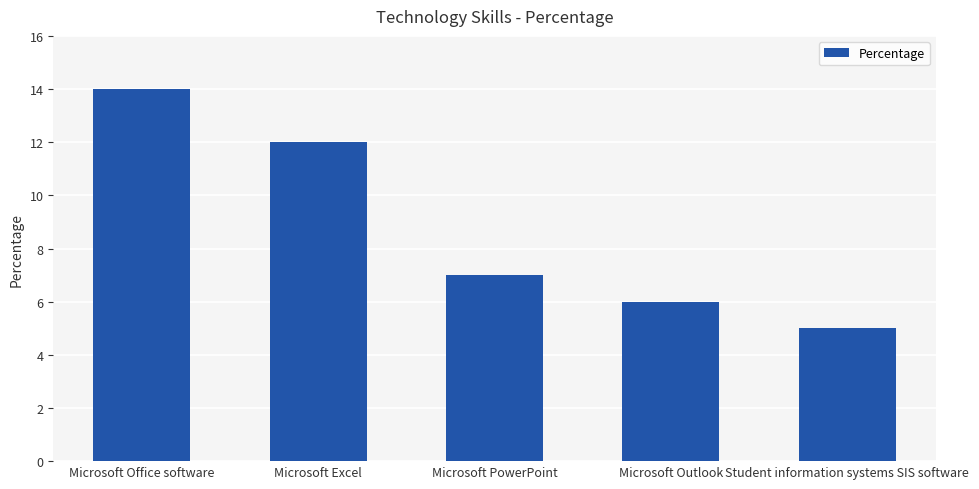

Read the value at Microsoft Outlook.

6